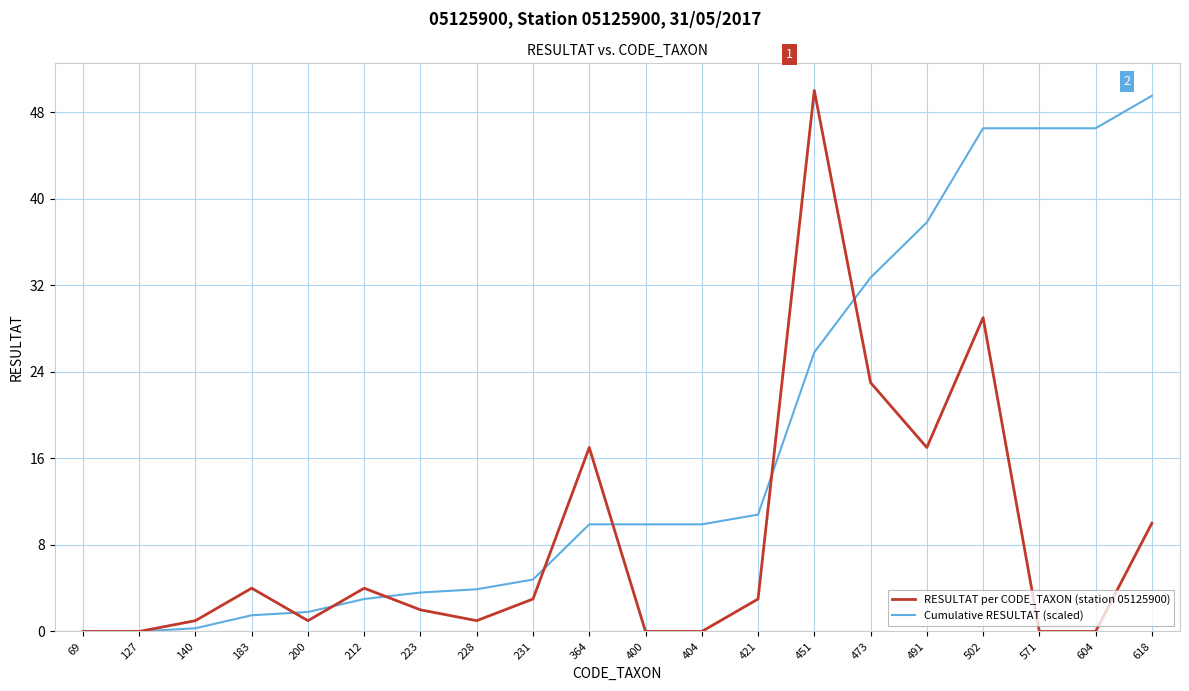

What is the highest value of the RESULTAT per CODE_TAXON (station 05125900) series?

50.0